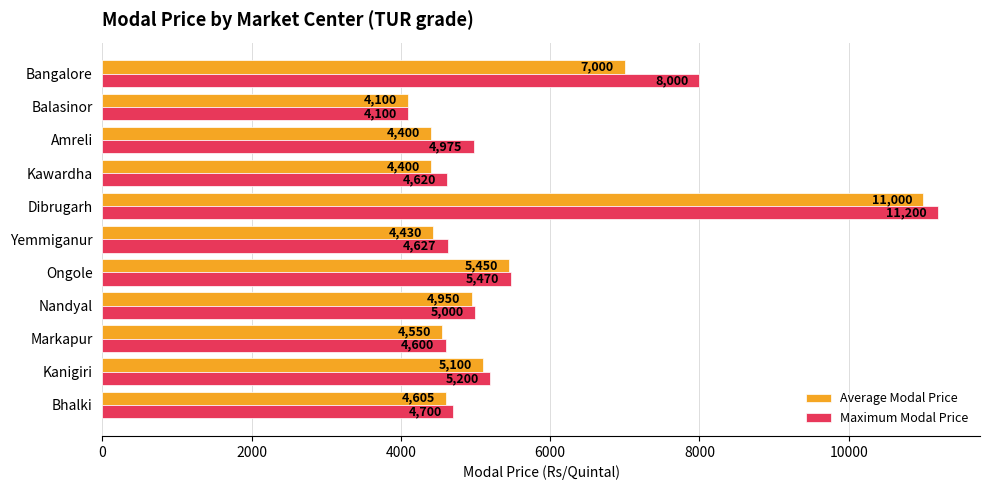

At Kawardha, list the series in order from smallest to largest.

Average Modal Price, Maximum Modal Price